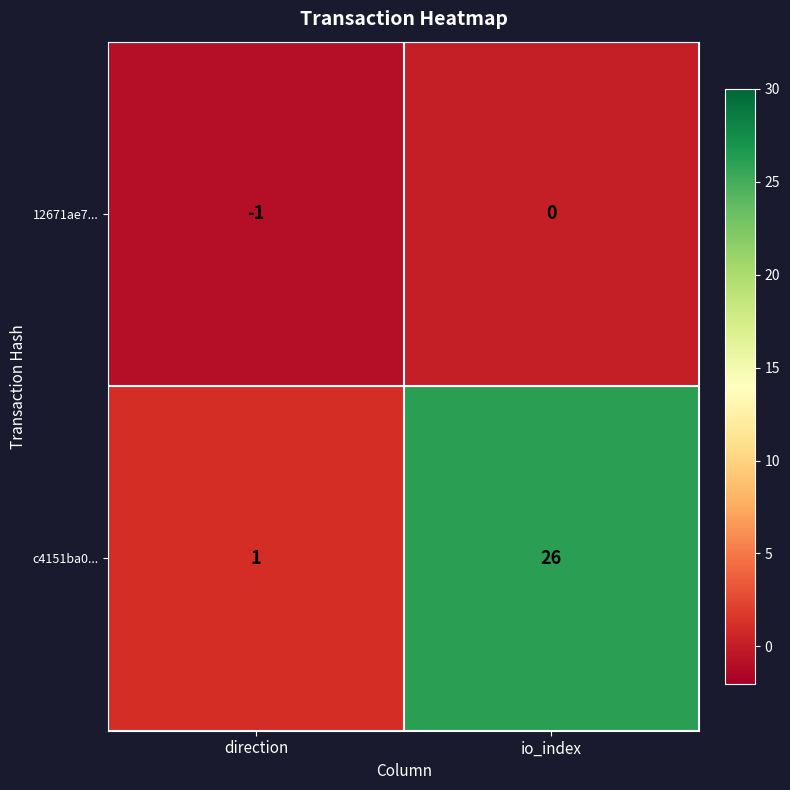

Rank the series at io_index from highest to lowest value.

c4151ba0..., 12671ae7...